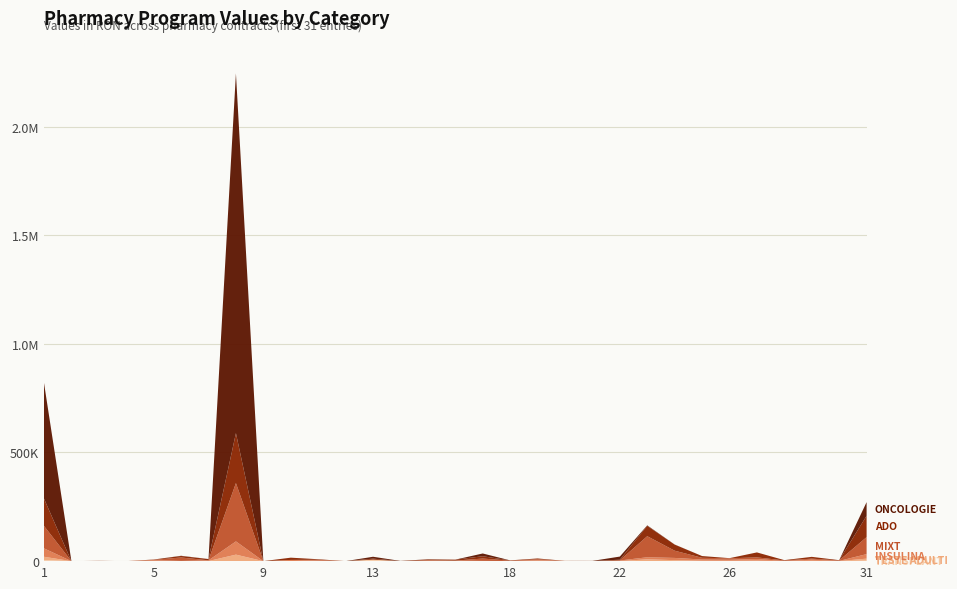

Reading right to left, extract all data points from this chart.

ADO: 31=98211.0	30=1186.1	29=8292.1	28=1361.8	27=22923.5	26=661.7	25=7989.6	24=28120.0	23=47742.4	22=3111.6	21=1045.2	20=305.6	19=3503.6	18=1149.6	17=10690.4	16=4437.1	15=3327.1	14=490.4	13=4668.9	12=44.6	11=2543.7	10=10413.8	9=44.6	8=229683.0	7=5540.9	6=7087.2	5=1370.8	4=44.6	3=563.4	2=0.0	1=125640.9
MIXT: 31=78107.8	30=2231.5	29=4580.6	28=2467.3	27=7272.1	26=6888.9	25=7979.2	24=33273.6	23=96945.4	22=476.2	21=0.0	20=0.0	19=4356.7	18=1861.8	17=10793.6	16=0.0	15=2831.3	14=0.0	13=0.0	12=0.0	11=3700.3	10=0.0	9=0.0	8=268358.6	7=282.6	6=15780.3	5=1860.1	4=0.0	3=371.7	2=0.0	1=103280.6
INSULINA: 31=20793.7	30=801.9	29=5183.4	28=467.2	27=7786.0	26=4606.6	25=5618.6	24=10275.2	23=9479.2	22=2481.8	21=0.0	20=877.7	19=2950.4	18=170.8	17=341.5	16=2236.2	15=1352.8	14=0.0	13=0.0	12=0.0	11=1792.5	10=5083.3	9=0.0	8=60926.2	7=3071.3	6=0.0	5=3471.3	4=0.0	3=267.0	2=0.0	1=38631.1
ONCOLOGIE: 31=62908.3	30=0.0	29=0.0	28=0.0	27=0.0	26=0.0	25=0.0	24=411.1	23=2162.1	22=14459.1	21=77.4	20=0.0	19=0.0	18=0.0	17=12713.8	16=0.0	15=695.2	14=479.6	13=8660.5	12=0.0	11=0.0	10=0.0	9=0.0	8=1655497.5	7=342.6	6=829.8	5=0.0	4=0.0	3=0.0	2=0.0	1=532747.3
TESTE ADULTI: 31=9360.0	30=240.0	29=1682.4	28=360.0	27=2160.0	26=1560.0	25=1800.0	24=4500.0	23=8340.0	22=480.0	21=0.0	20=120.0	19=960.0	18=360.0	17=720.0	16=240.0	15=360.0	14=0.0	13=0.0	12=0.0	11=720.0	10=480.0	9=0.0	8=29964.0	7=480.0	6=960.0	5=720.0	4=0.0	3=240.0	2=0.0	1=15240.0
TRANSPLANT: 31=2166.0	30=0.0	29=0.0	28=0.0	27=0.0	26=0.0	25=0.0	24=0.0	23=0.0	22=0.0	21=0.0	20=0.0	19=562.8	18=0.0	17=0.0	16=0.0	15=0.0	14=0.0	13=6851.5	12=0.0	11=0.0	10=0.0	9=0.0	8=0.0	7=0.0	6=0.0	5=0.0	4=0.0	3=0.0	2=0.0	1=4907.0